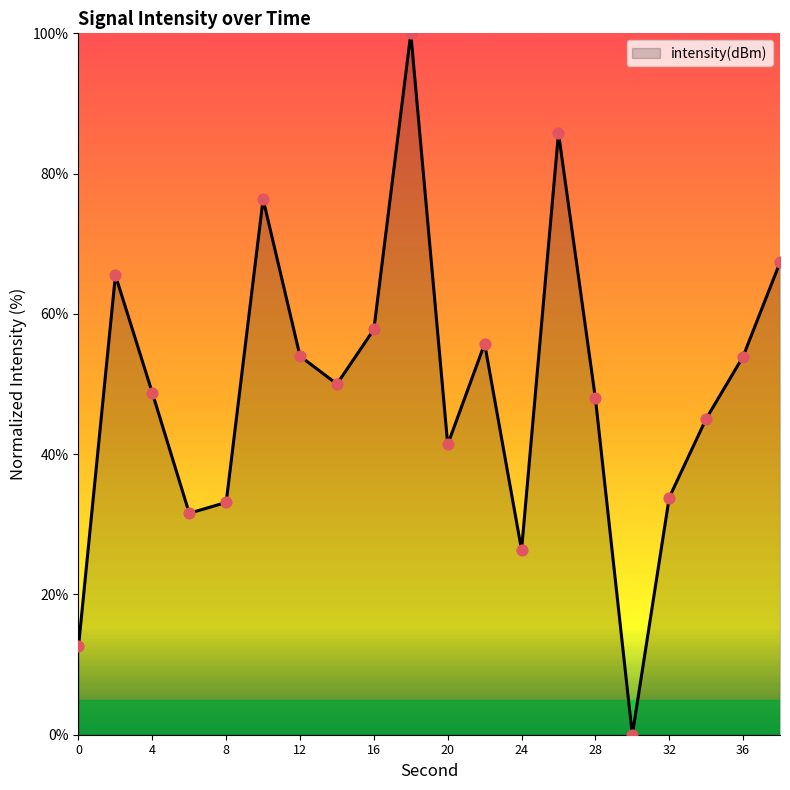

What is the maximum value shown in the chart?

100.0